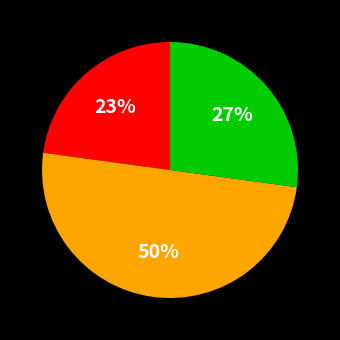

To the nearest percent, what is the difference between the largest and smallest slice percentages?

27%